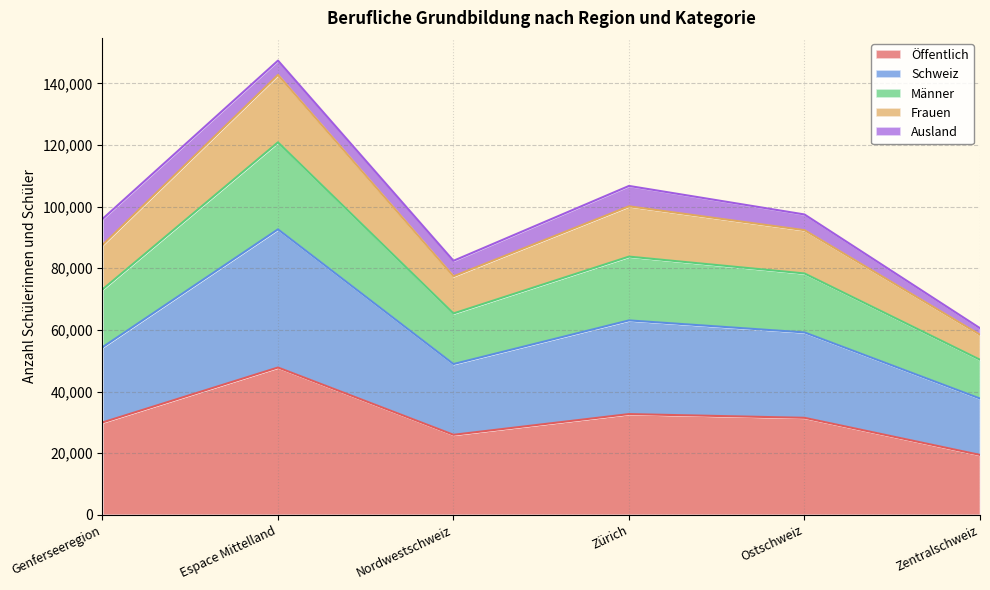

True or false: Schweiz has a value of 59184 at Ostschweiz.

True